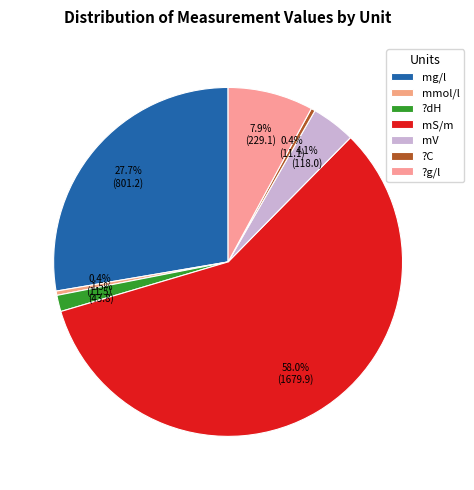

Which slice is the smallest?

?C